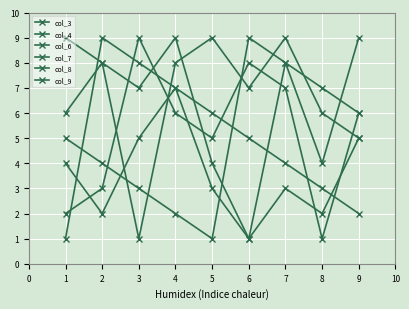

How many distinct data groups are displayed?

6